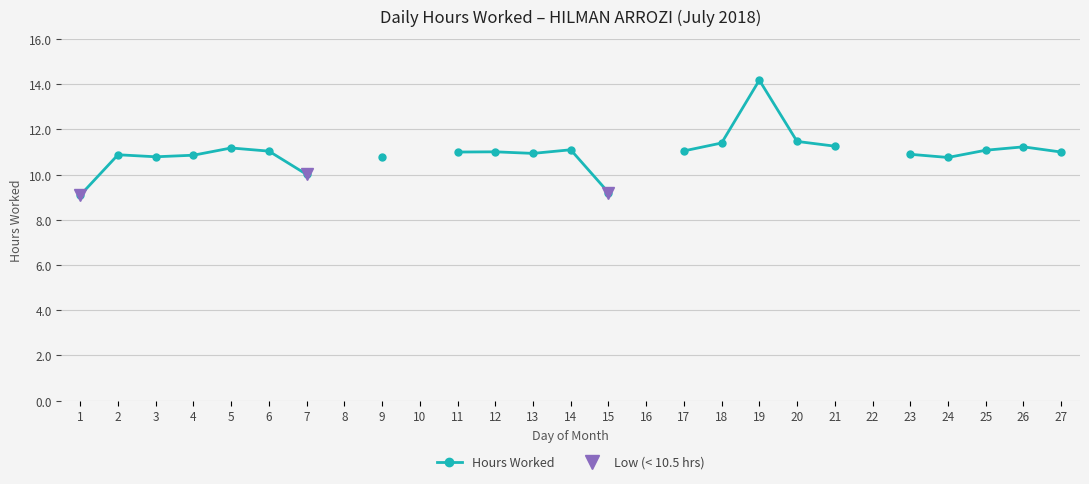

In Hours Worked, how many points are higher than both neighbors (excluding endpoints)?

6